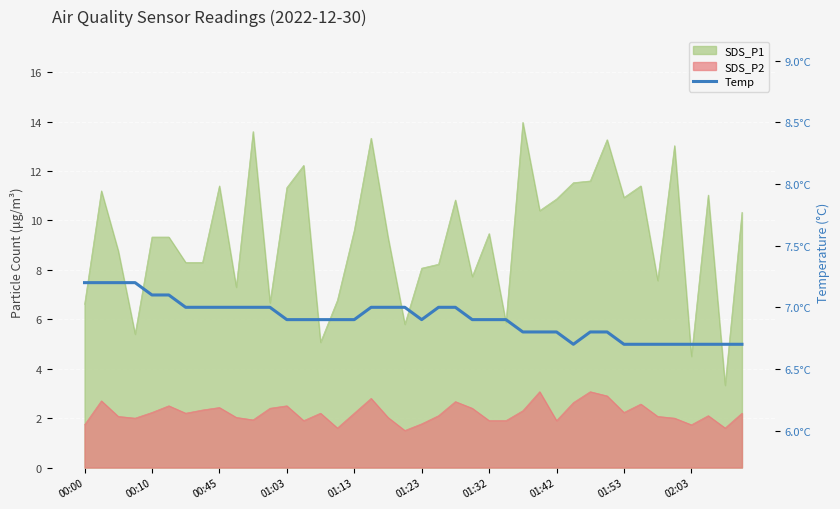

True or false: the data shows 10.1 at 37.

False